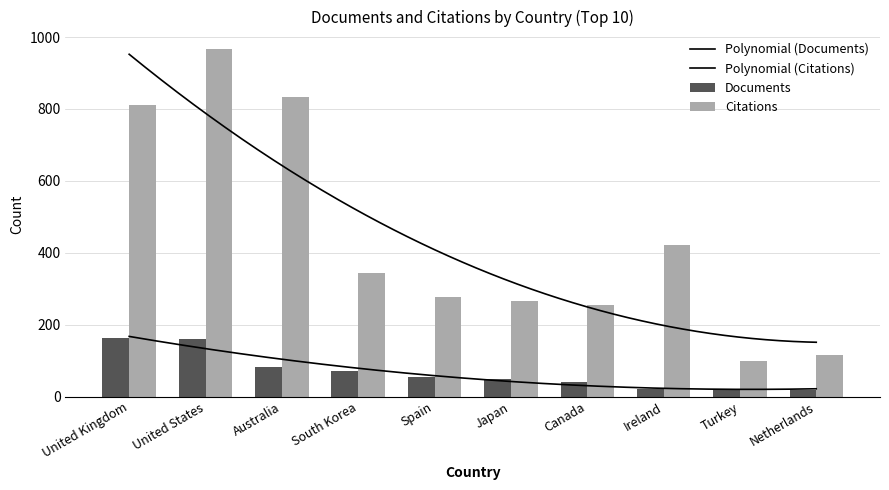

How many distinct data groups are displayed?

2